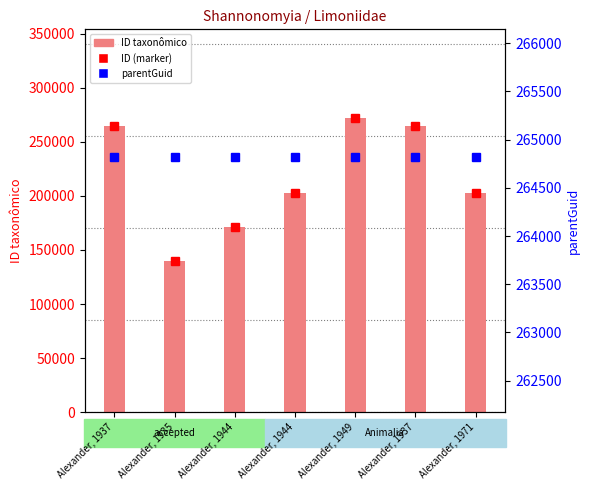

What is the sum of the parentGuid values at Alexander, 1937 and Alexander, 1949?

529642